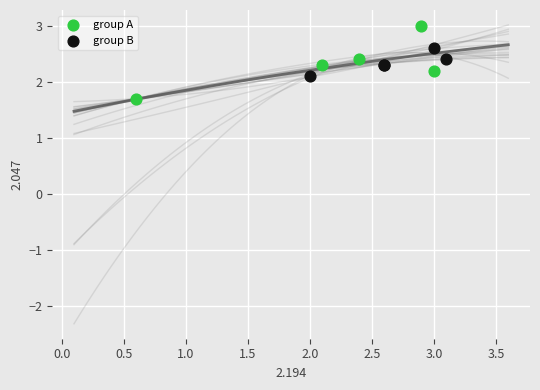

Which series reaches the minimum Y coordinate?

group A